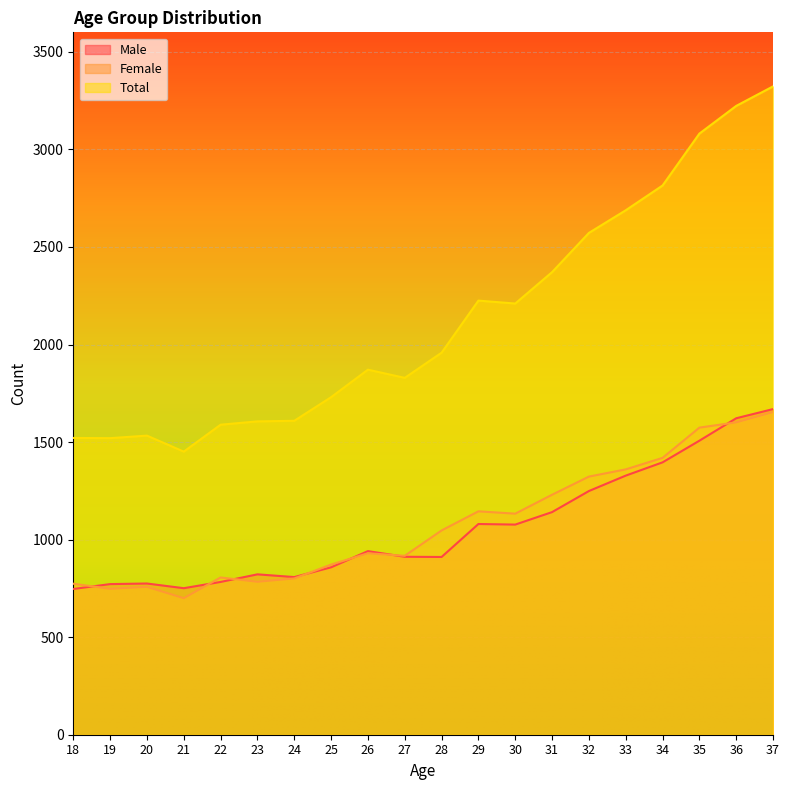

Is the value of Male at 23 greater than the value of Female at 30?

No